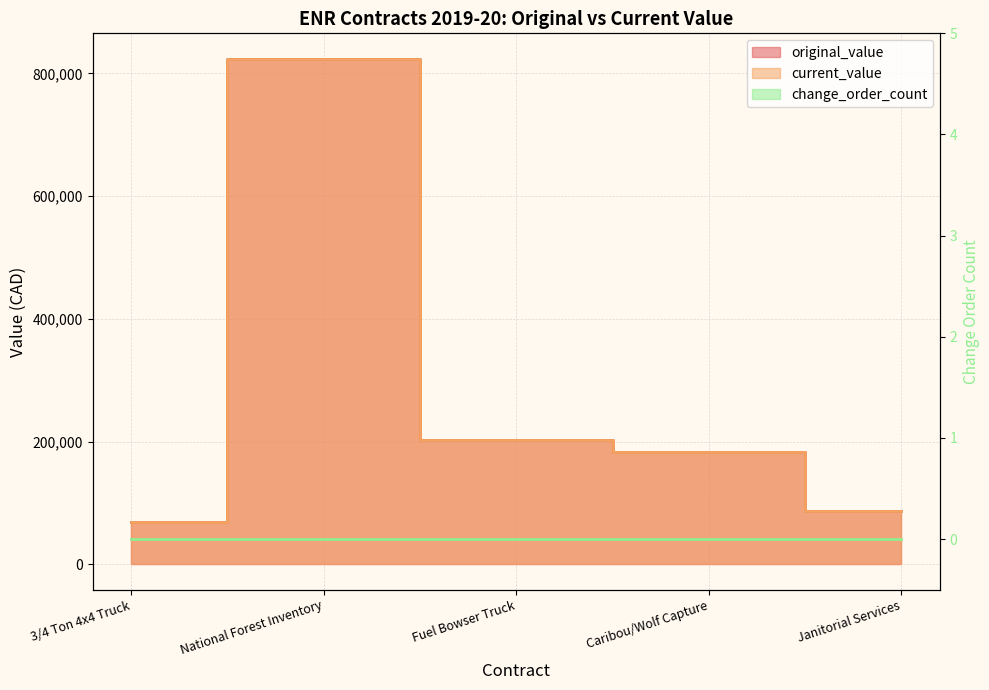

Between National Forest Inventory and Janitorial Services, which series saw the biggest shift?

original_value